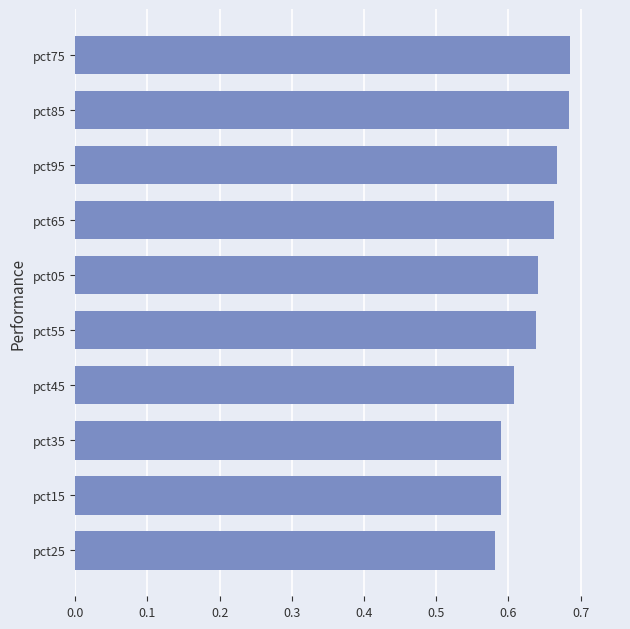

How many values are between 0 and 1?

10